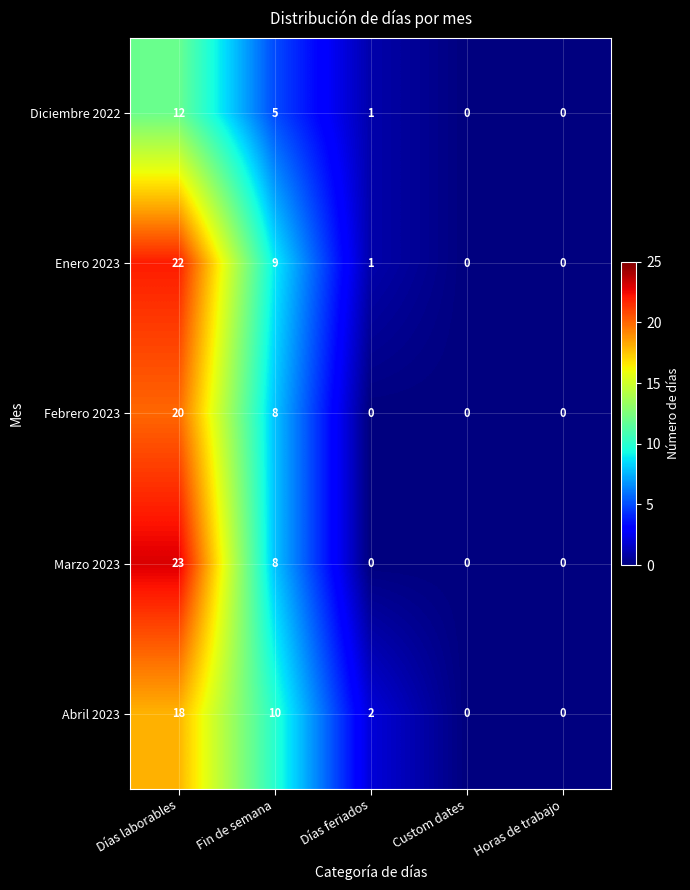

True or false: Enero 2023 has a value of 0 at Horas de trabajo.

True